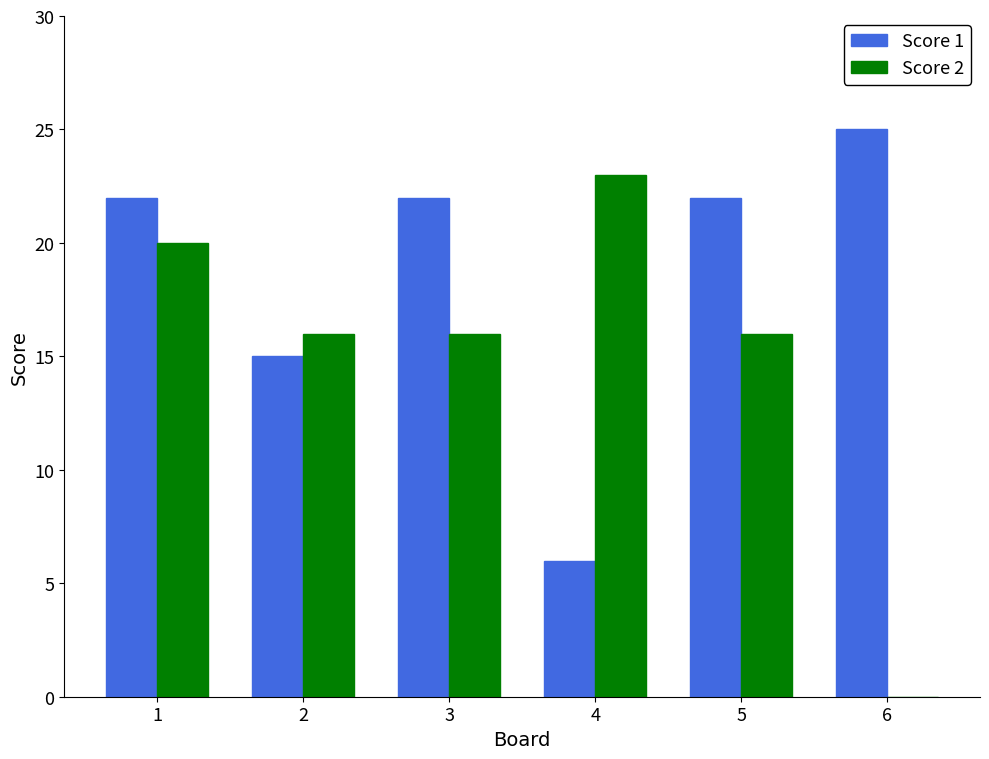

Reading left to right, transcribe all the data shown in this chart.

Score 1: 22	15	22	6	22	25
Score 2: 20	16	16	23	16	0